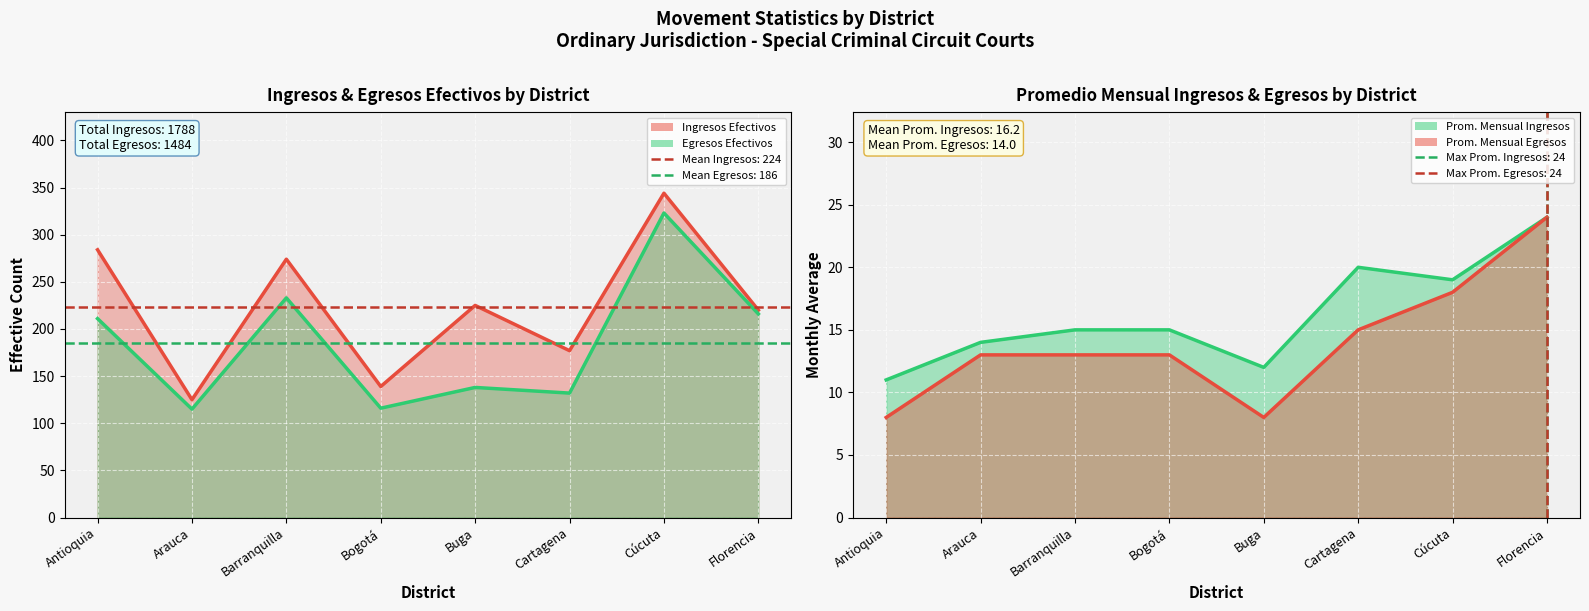

The ingresos_efectivos series shows 230 at Bogotá. True or false?

False